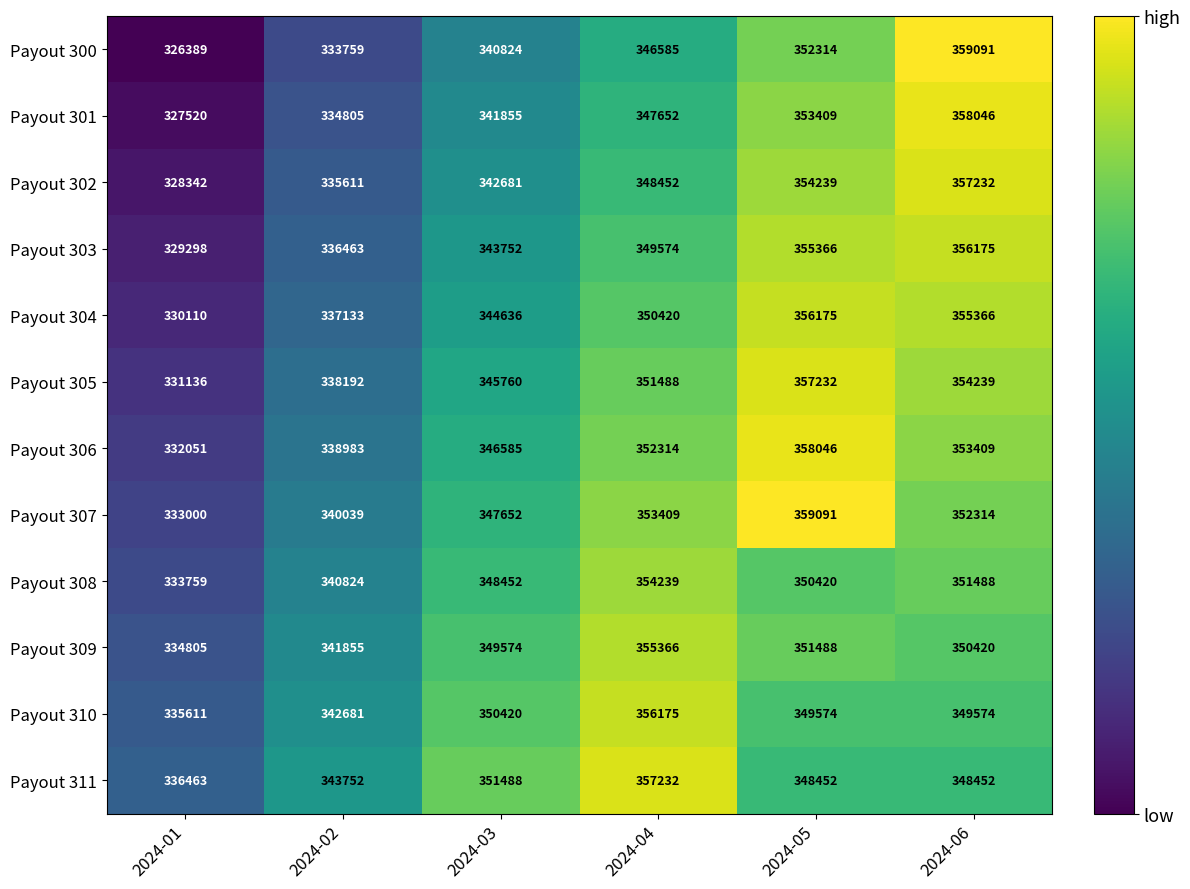

What is the greatest value displayed?

359091